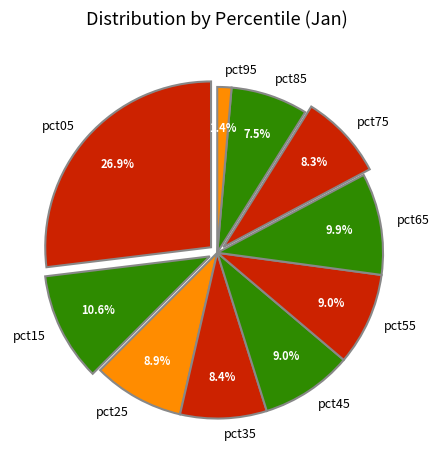

To the nearest percent, what is the difference between the largest and smallest slice percentages?

26%